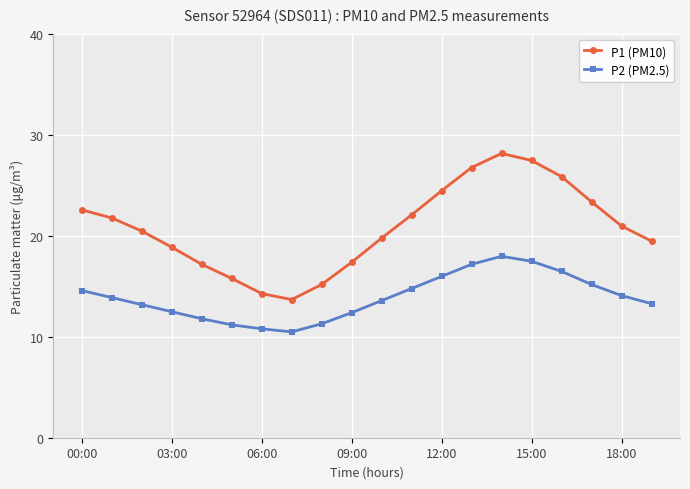

Rank the series by their average value, from lowest to highest.

P2 (PM2.5), P1 (PM10)